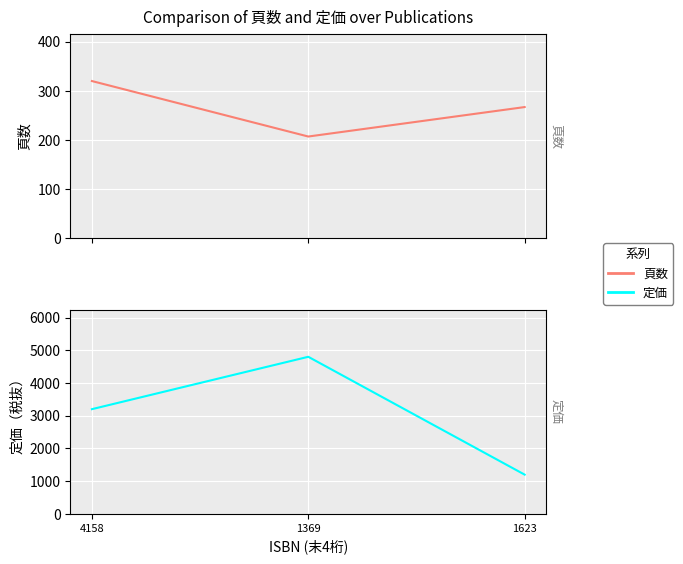

At how many categories does at least one series exceed 3938?

1